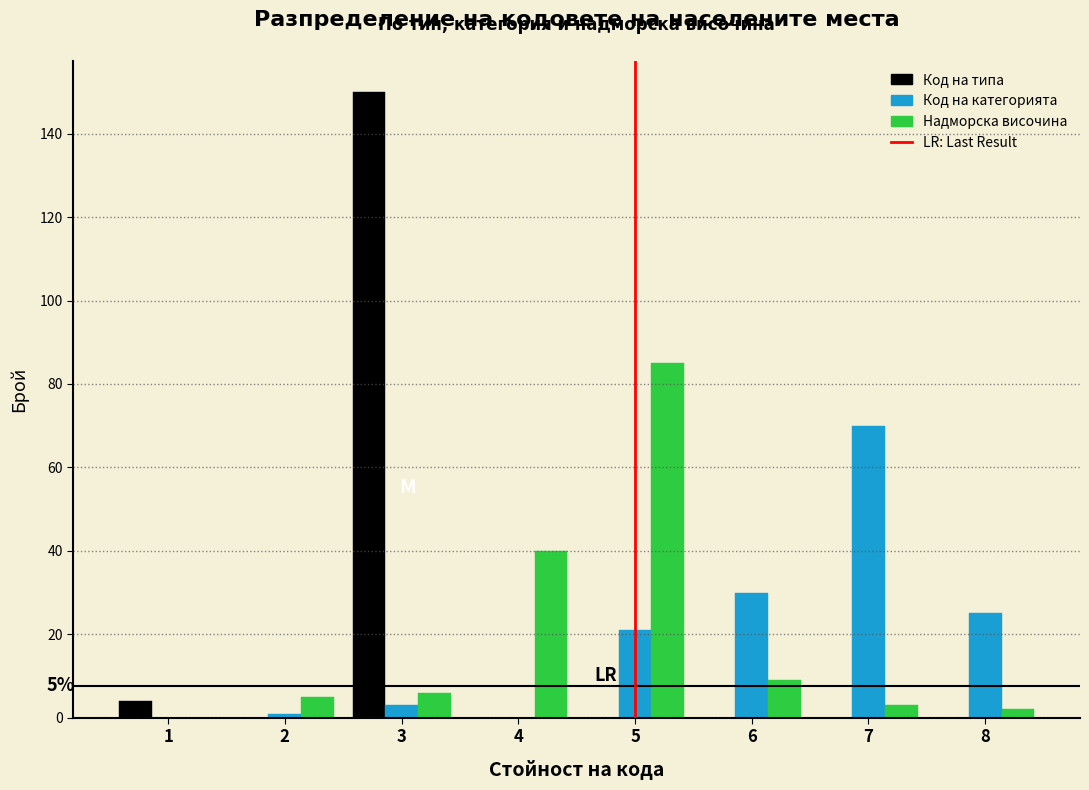

In the Код на категорията series, which range on the x-axis has the tallest bar?

6.5 to 7.5